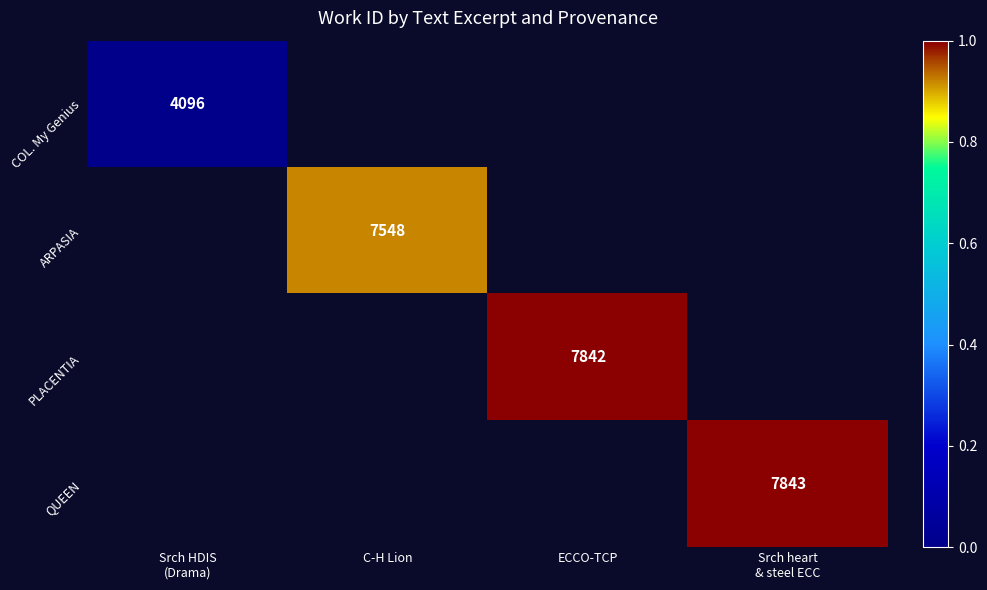

At which label does QUEEN reach its minimum?

Srch HDIS (Drama)